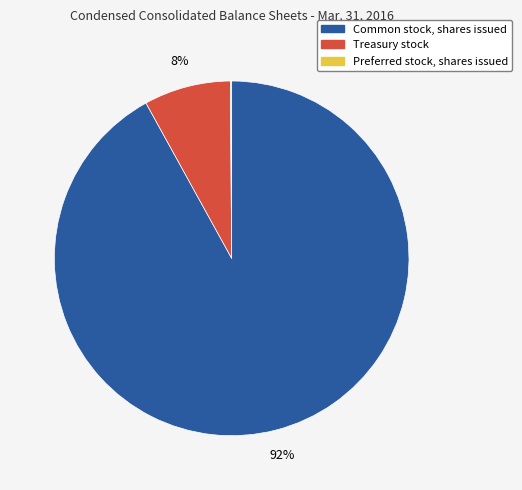

To the nearest percent, what is the difference between the Treasury stock and Common stock, shares issued slice percentages?

84%